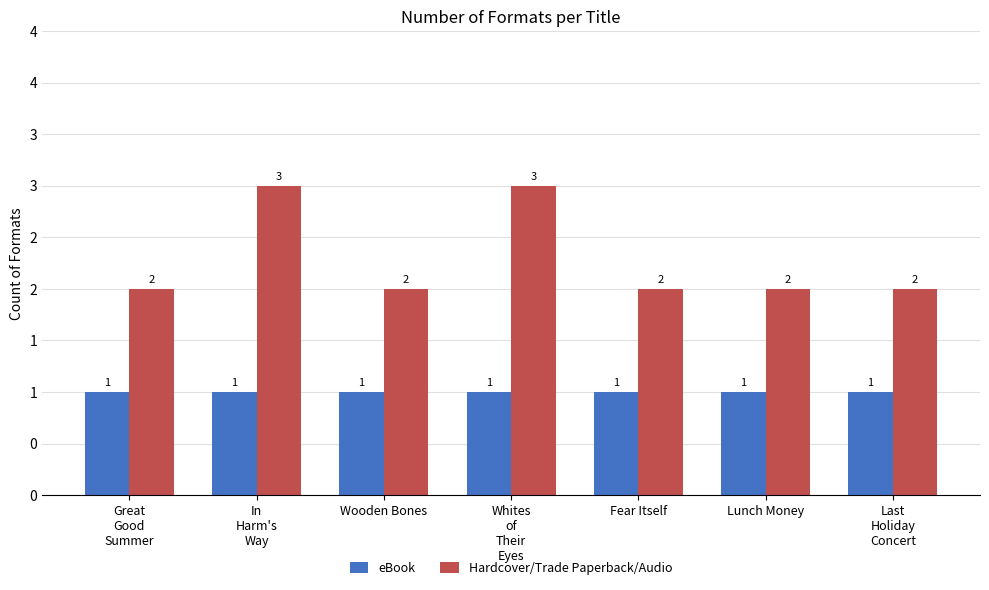

Reading right to left, what are all the values shown in this chart?

eBook: 1	1	1	1	1	1	1
Hardcover/Trade Paperback/Audio: 2	2	2	3	2	3	2